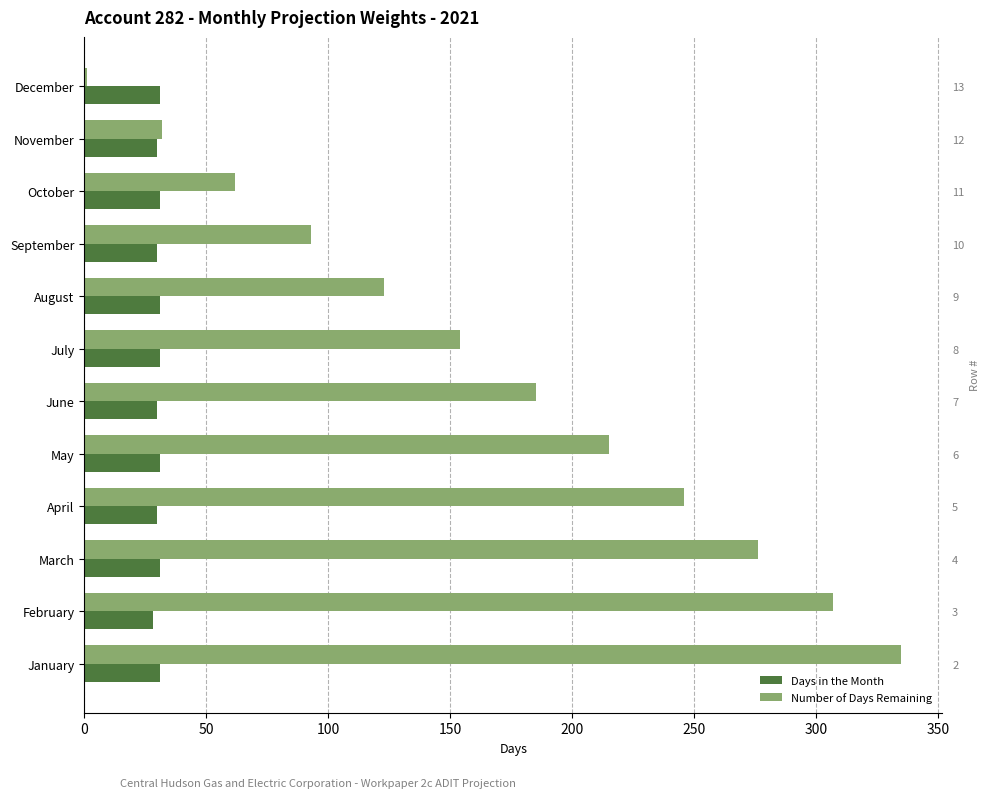

Which series has the largest total across all categories?

Number of Days Remaining